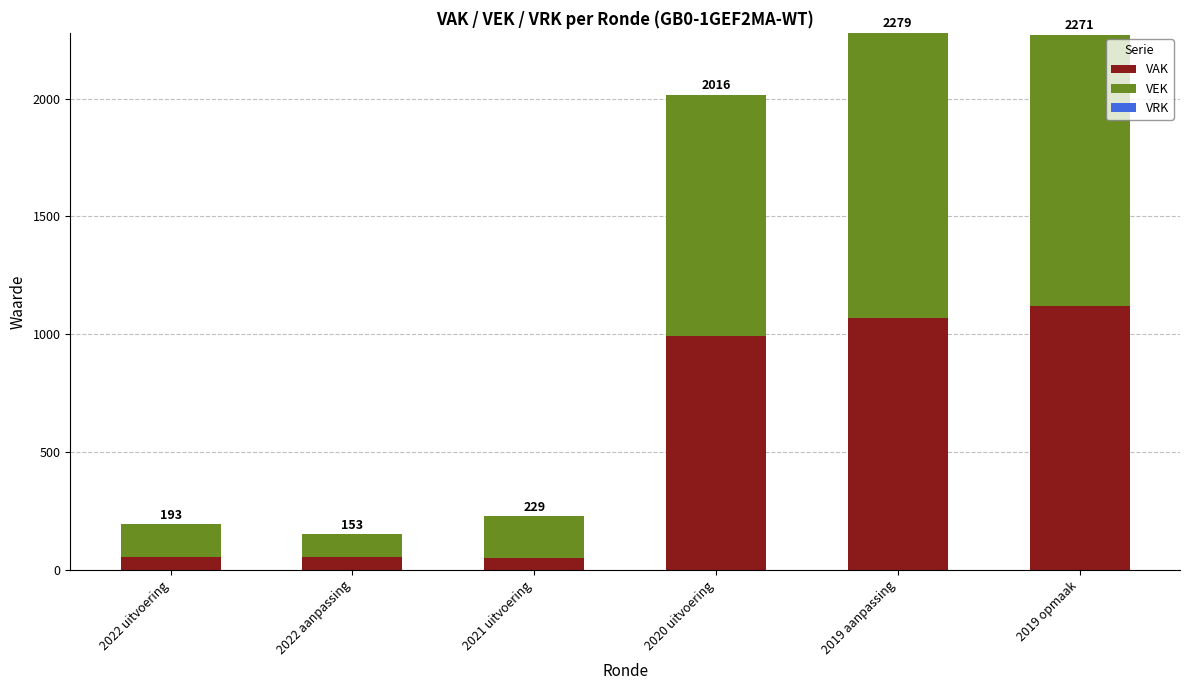

Does the chart contain stacked bars?

Yes